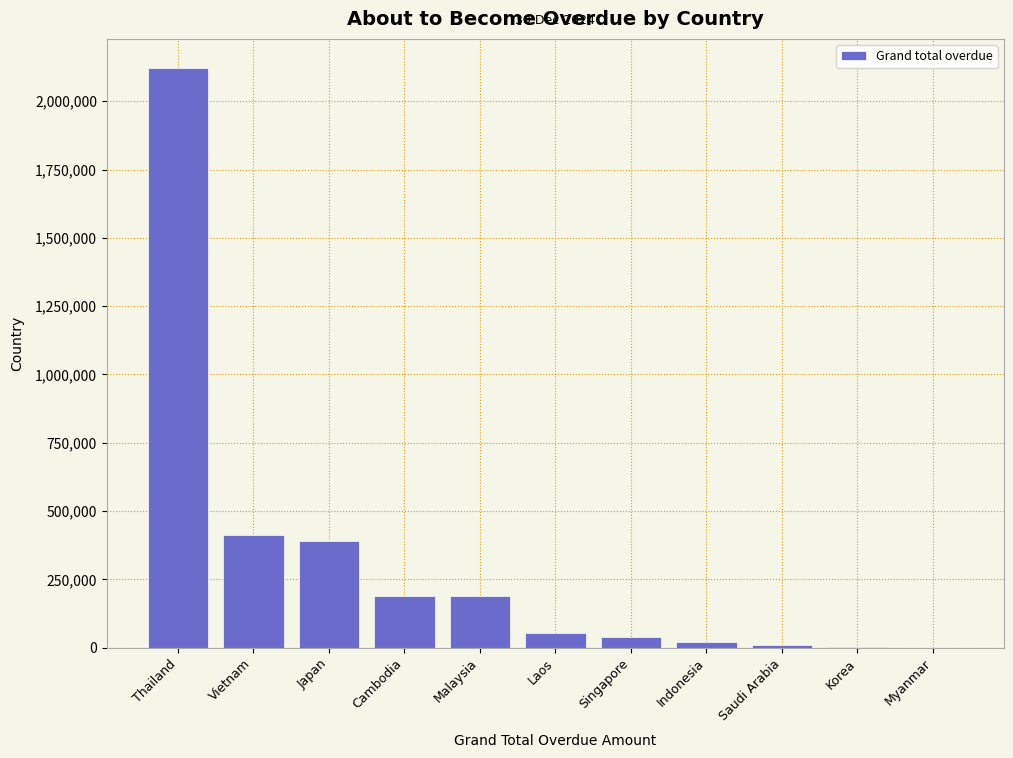

What is the sum of all values?

3429242.2